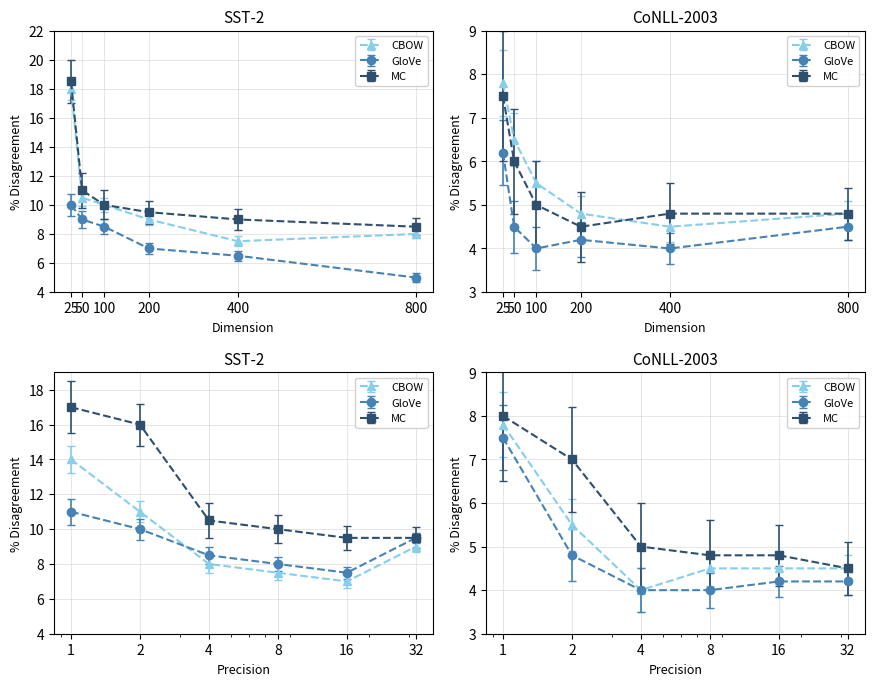

At how many categories does at least one series exceed 6?

6